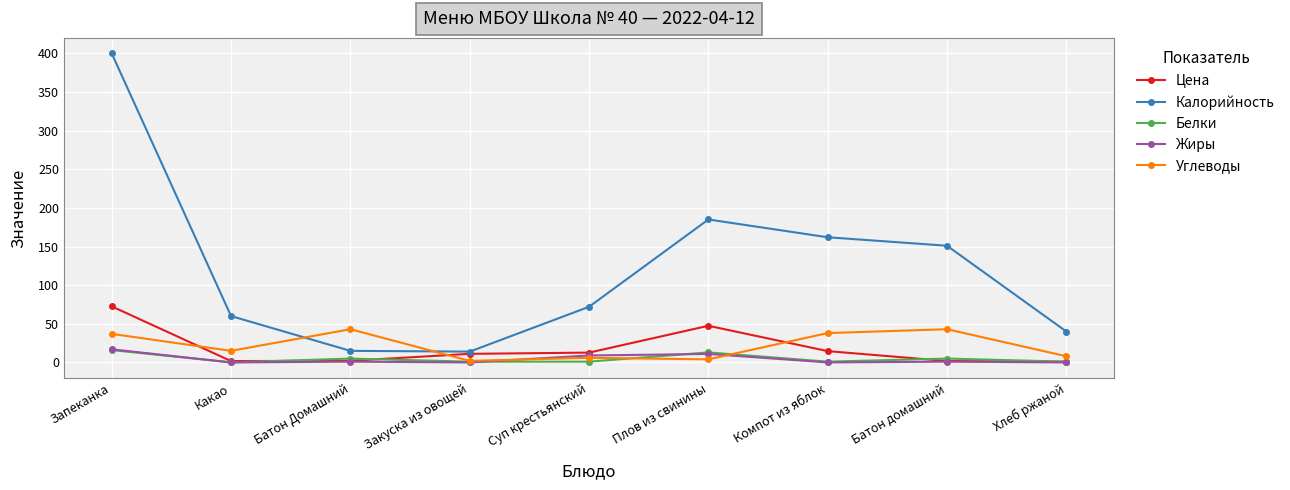

True or false: Жиры has a value of 17.0 at Запеканка.

True